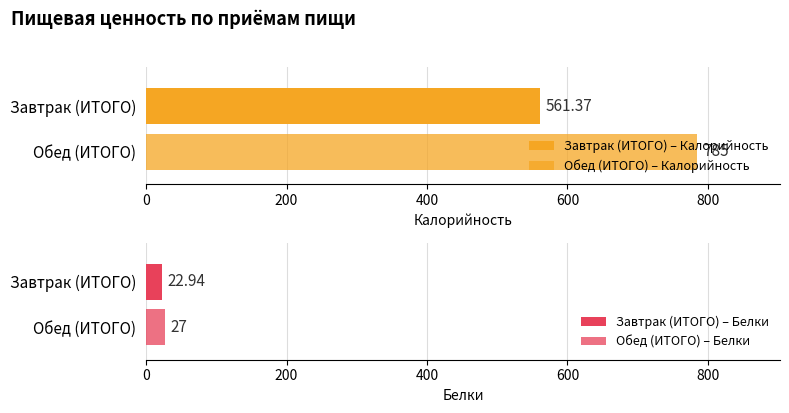

The Белки series shows 22.9 at Завтрак (ИТОГО). True or false?

True